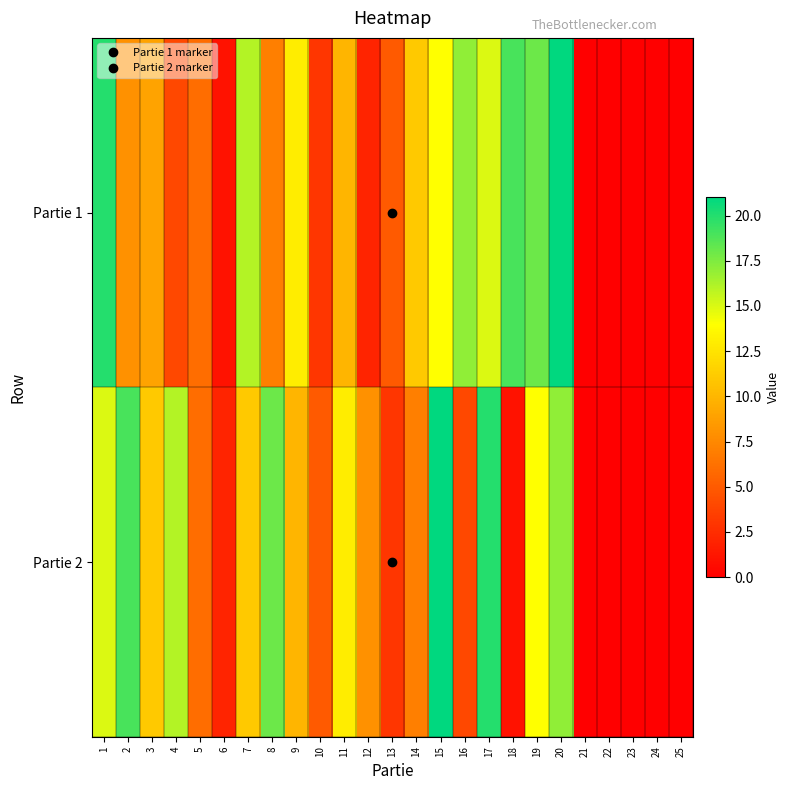

Rank the series by their average value, from lowest to highest.

Partie 1, Partie 2